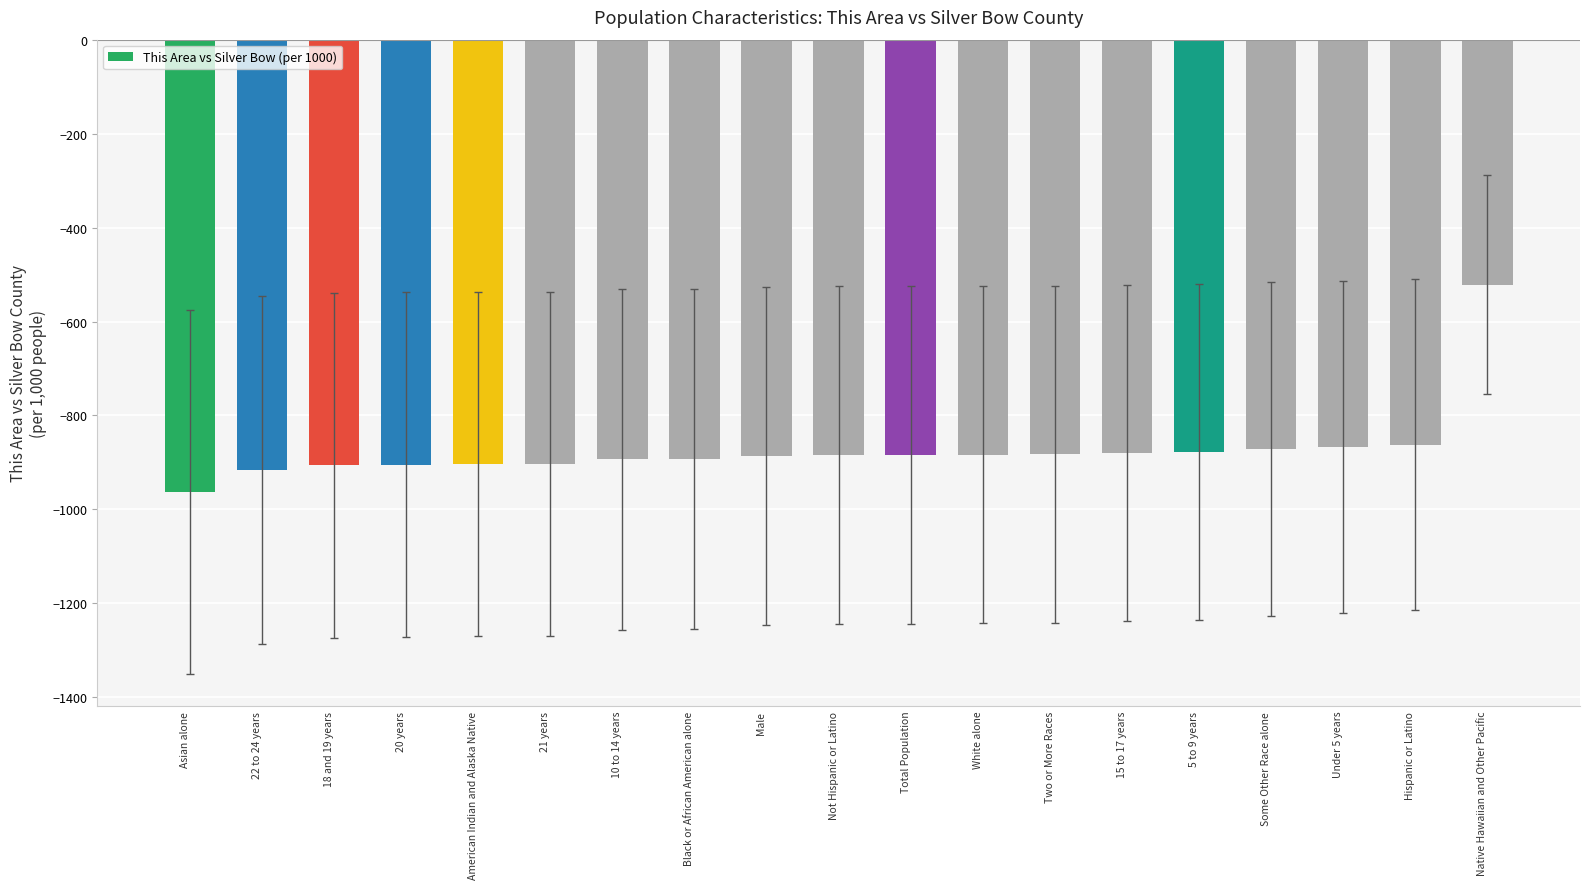

Which has a higher value, 18 and 19 years or Two or More Races?

Two or More Races